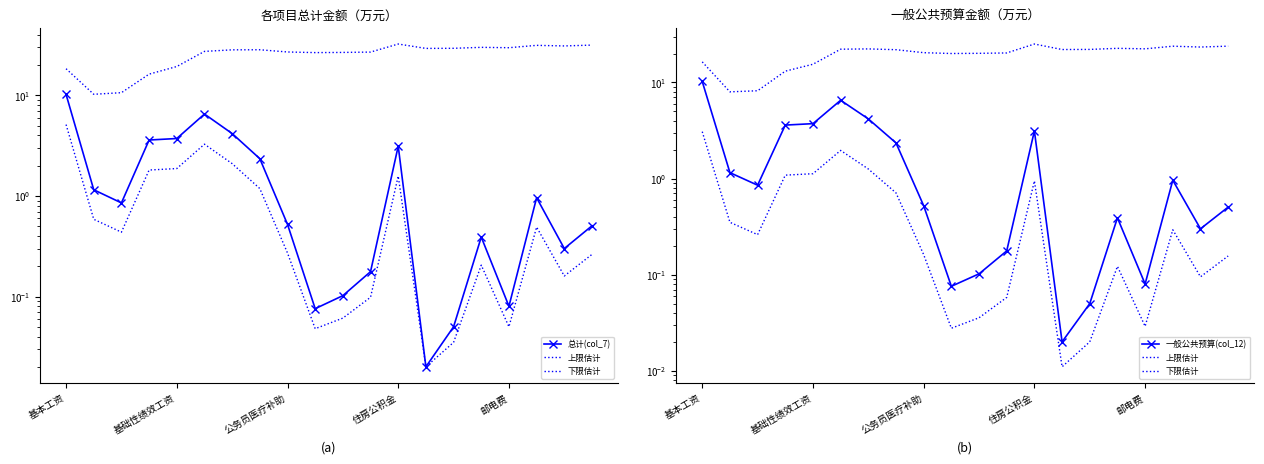

Count the number of data series in this chart.

4